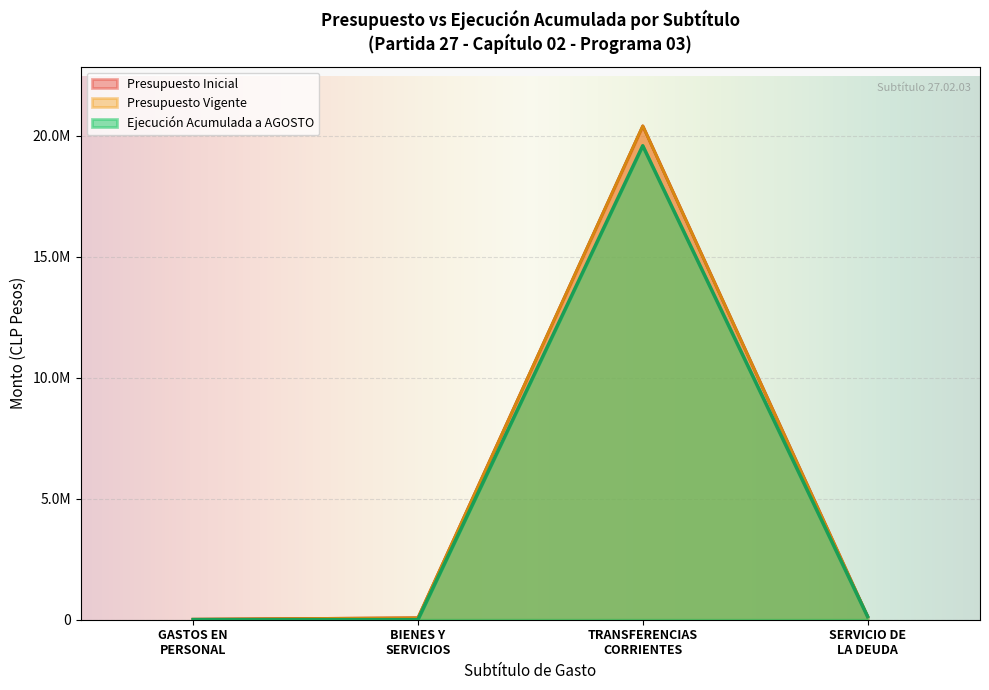

At which label is Ejecucion Acumulada a AGOSTO closest to 9793573?

SERVICIO DE LA DEUDA